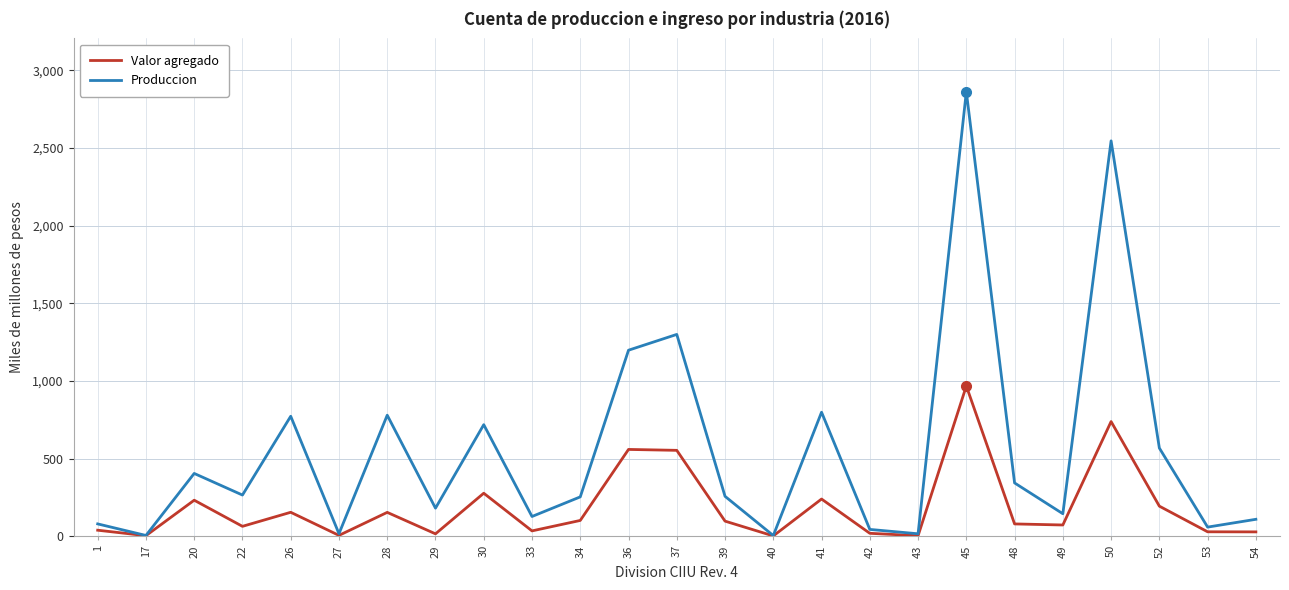

The value of Produccion at 26 is 204.3. True or false?

False